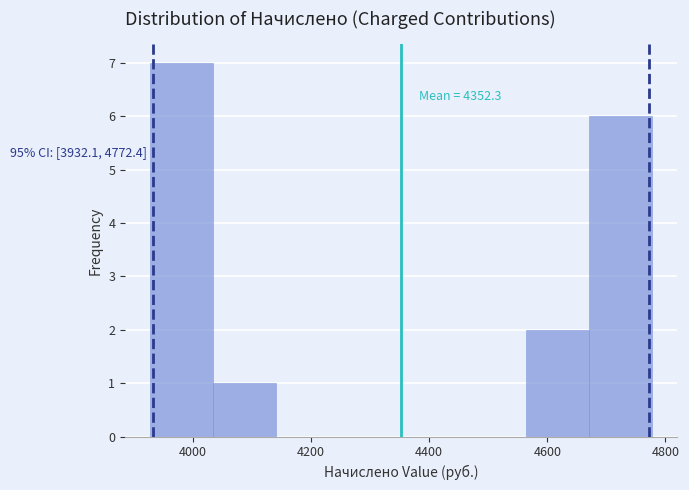

Over which range of the x-axis is the bar tallest?

3920 to 4040